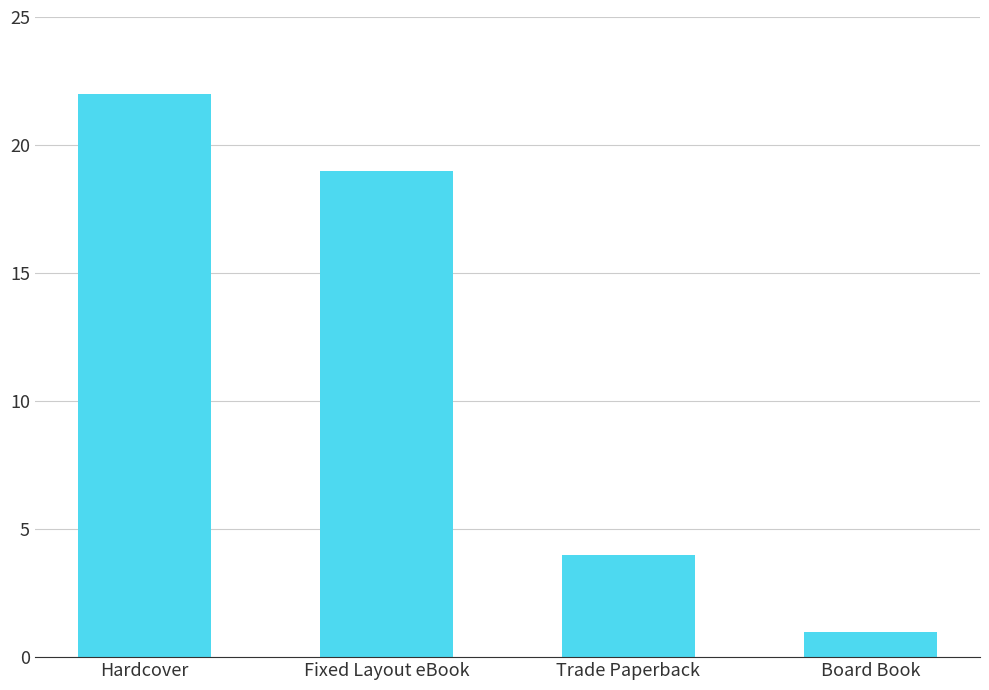

What is the greatest value displayed?

22